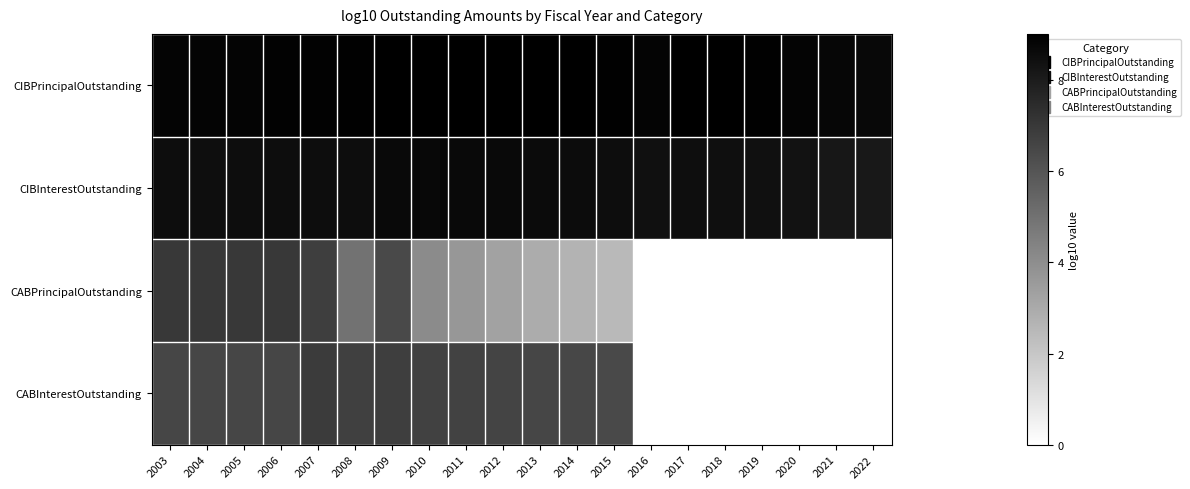

At which category is the sum across all series the highest?

2007